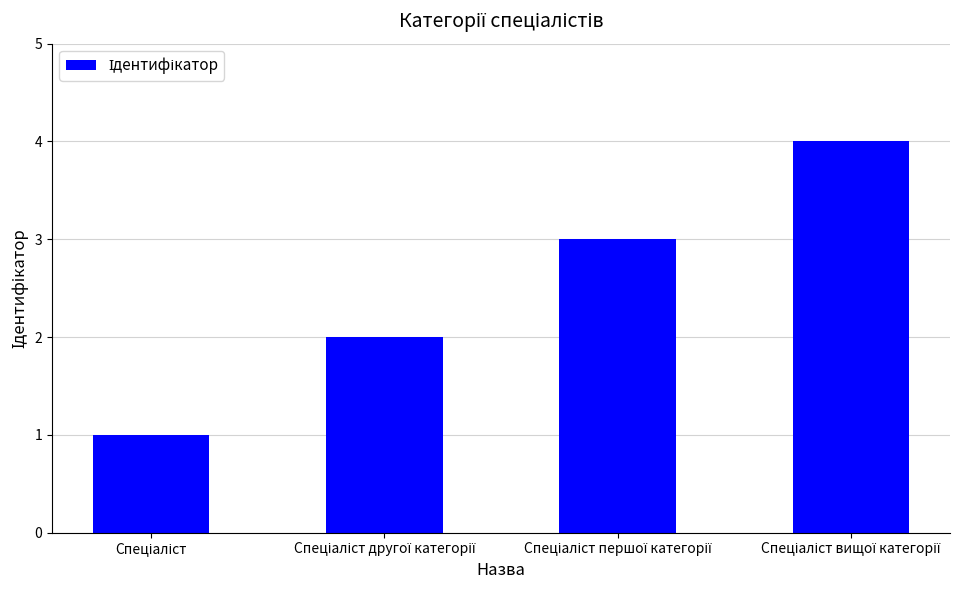

What is the maximum value shown in the chart?

4